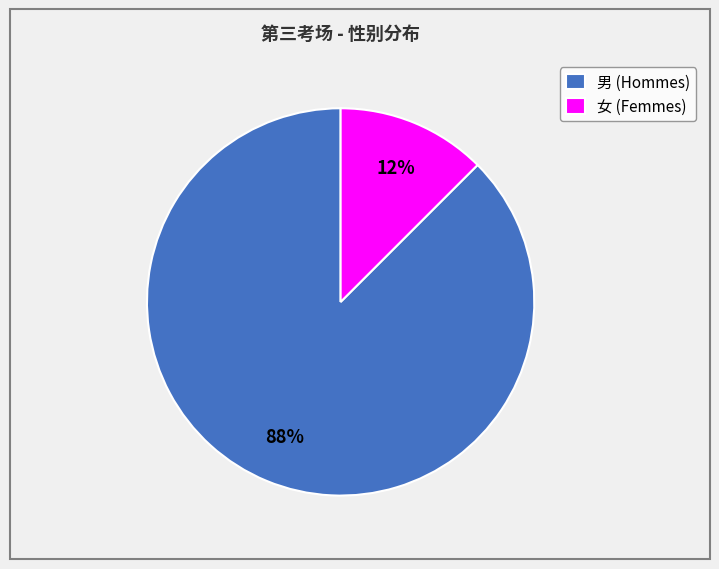

Is the sum of 男 and 女 greater than half?

Yes